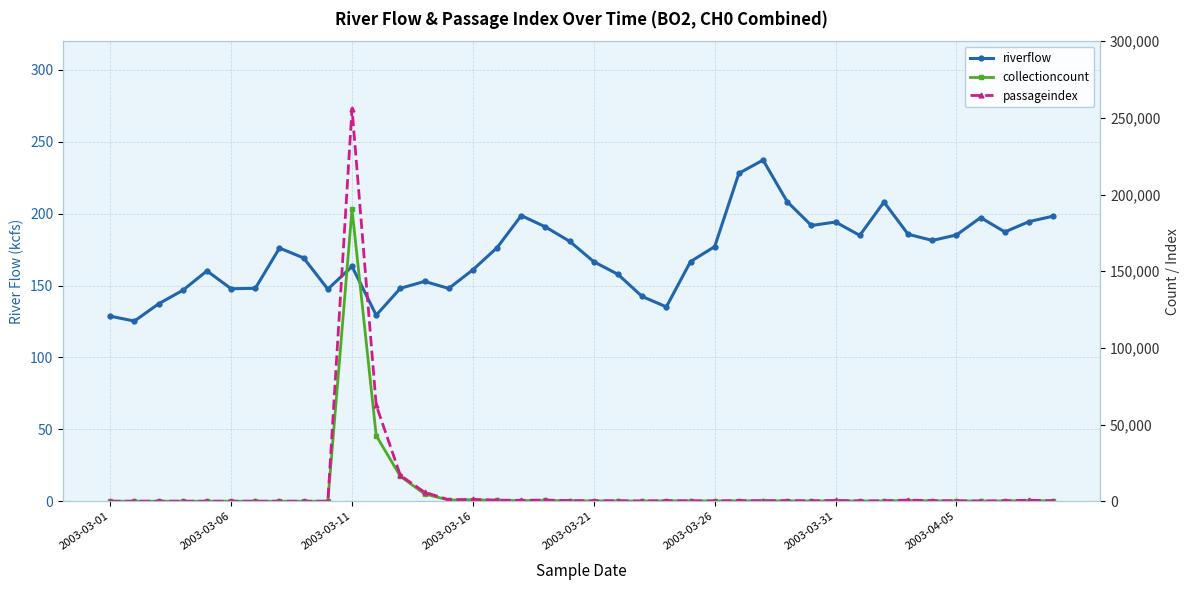

At which category does collectioncount reach its first local valley?

14